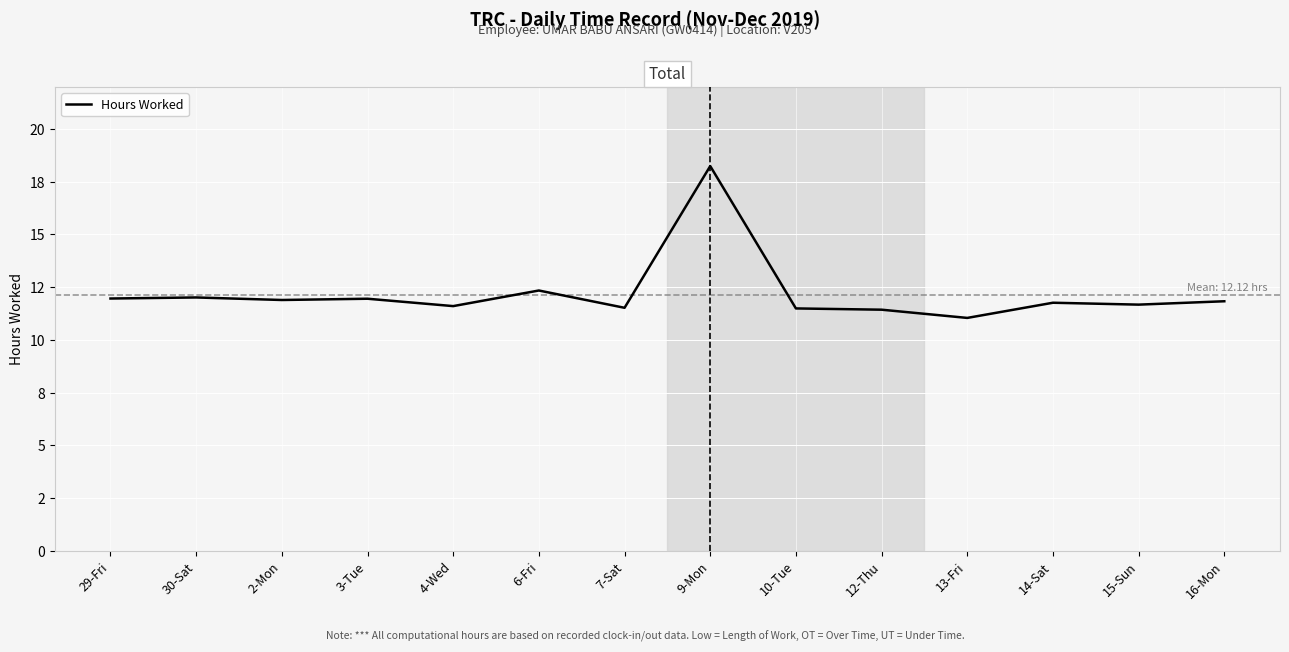

What is the label of the 12th point from the right?

2-Mon